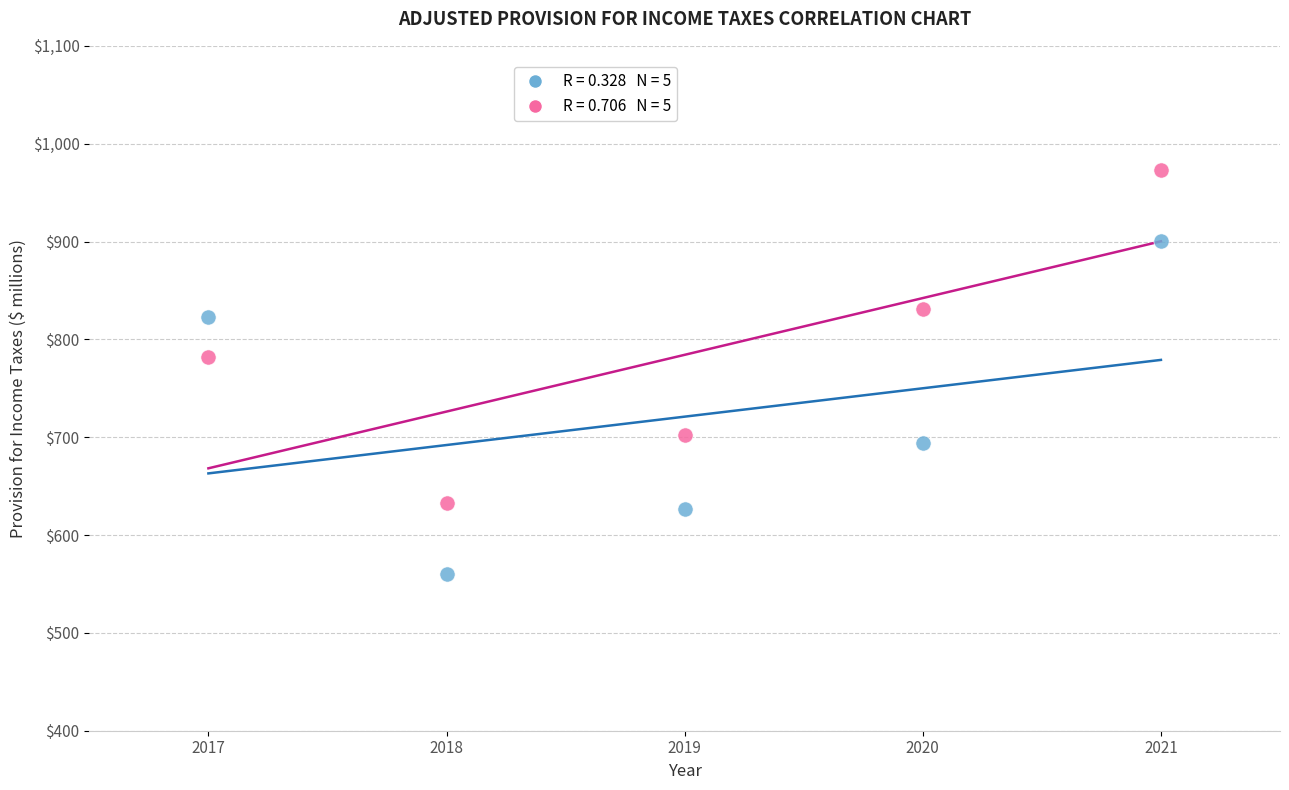

Across all series, what Y value is closest to 766?

782